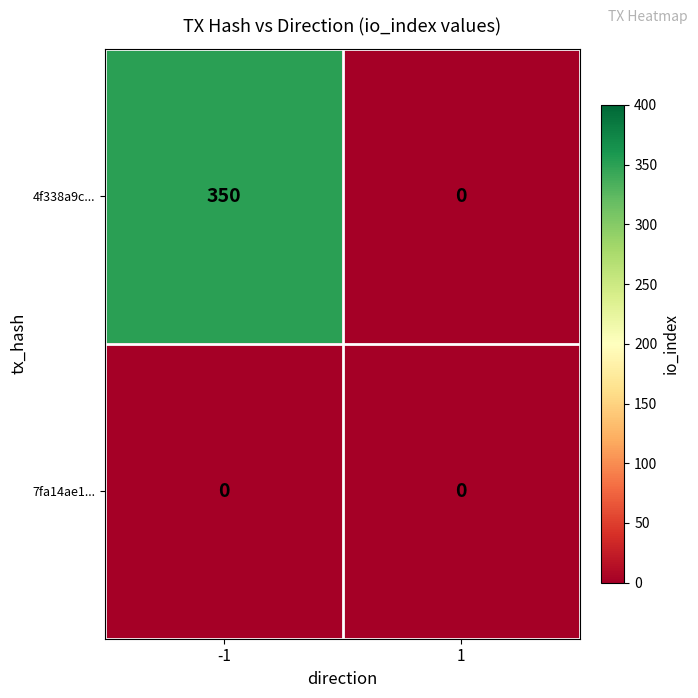

Reading right to left, transcribe all the data shown in this chart.

4f338a9c...: 1=0	-1=350
7fa14ae1...: 1=0	-1=0